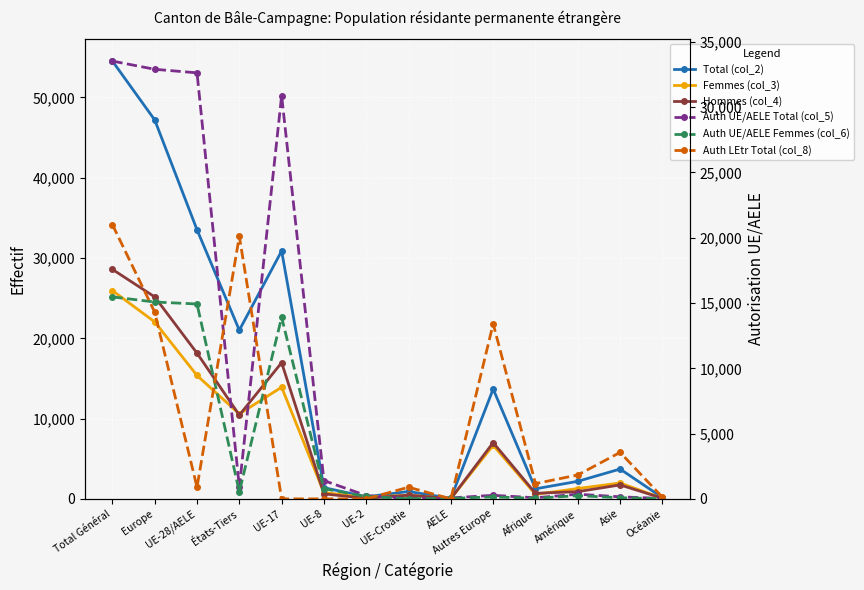

Which has a higher value, Autres Europe or Asie?

Autres Europe